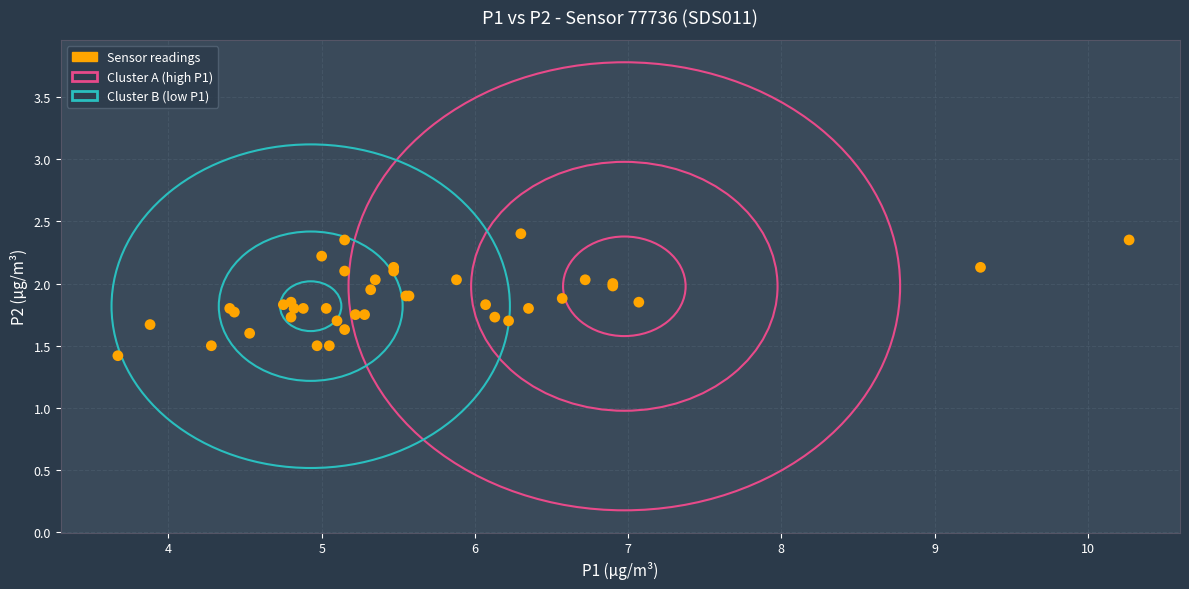

What Y value in the scatter plot is closest to 1?

1.4